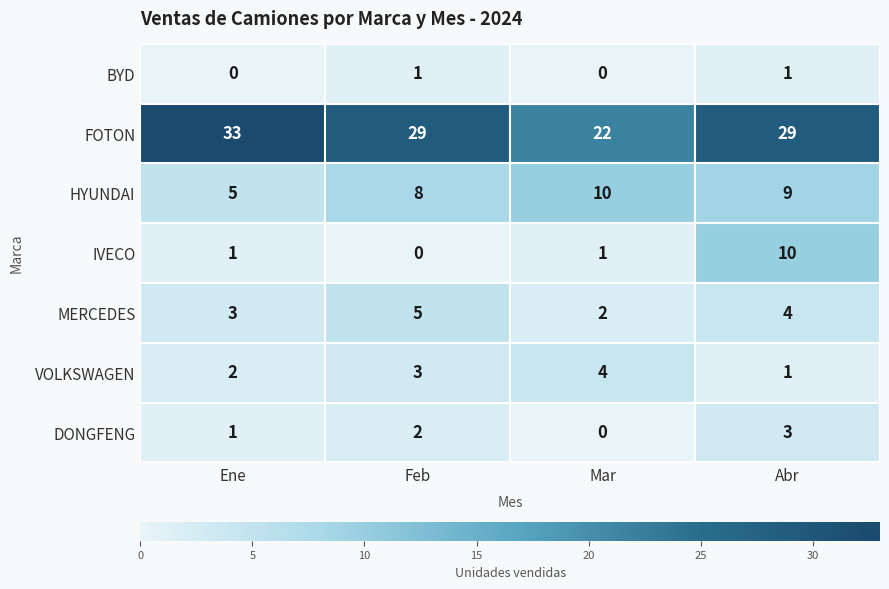

What is the maximum value shown in the chart?

33